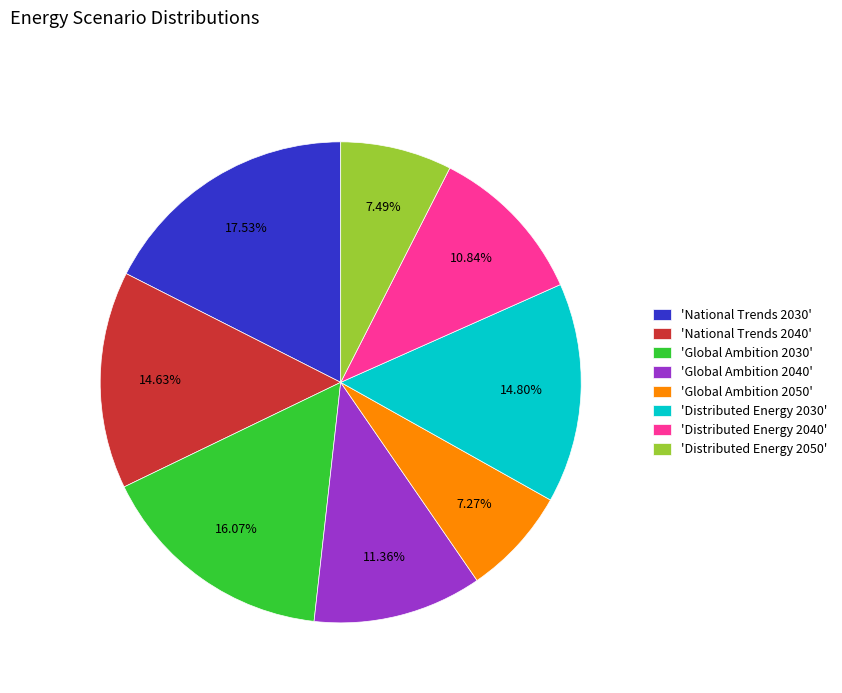

Is the sum of 'Global Ambition 2030' and 'National Trends 2040' greater than half?

No